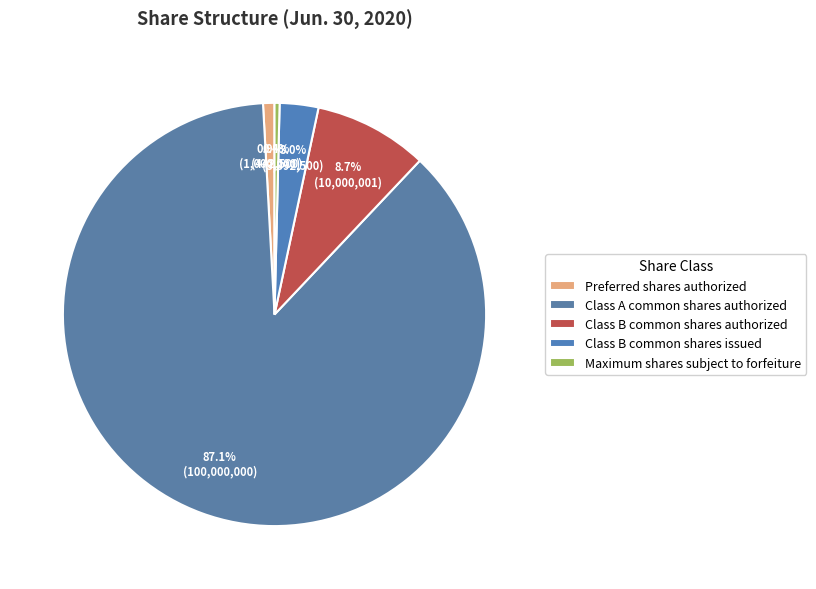

Count the number of slices in the pie.

5